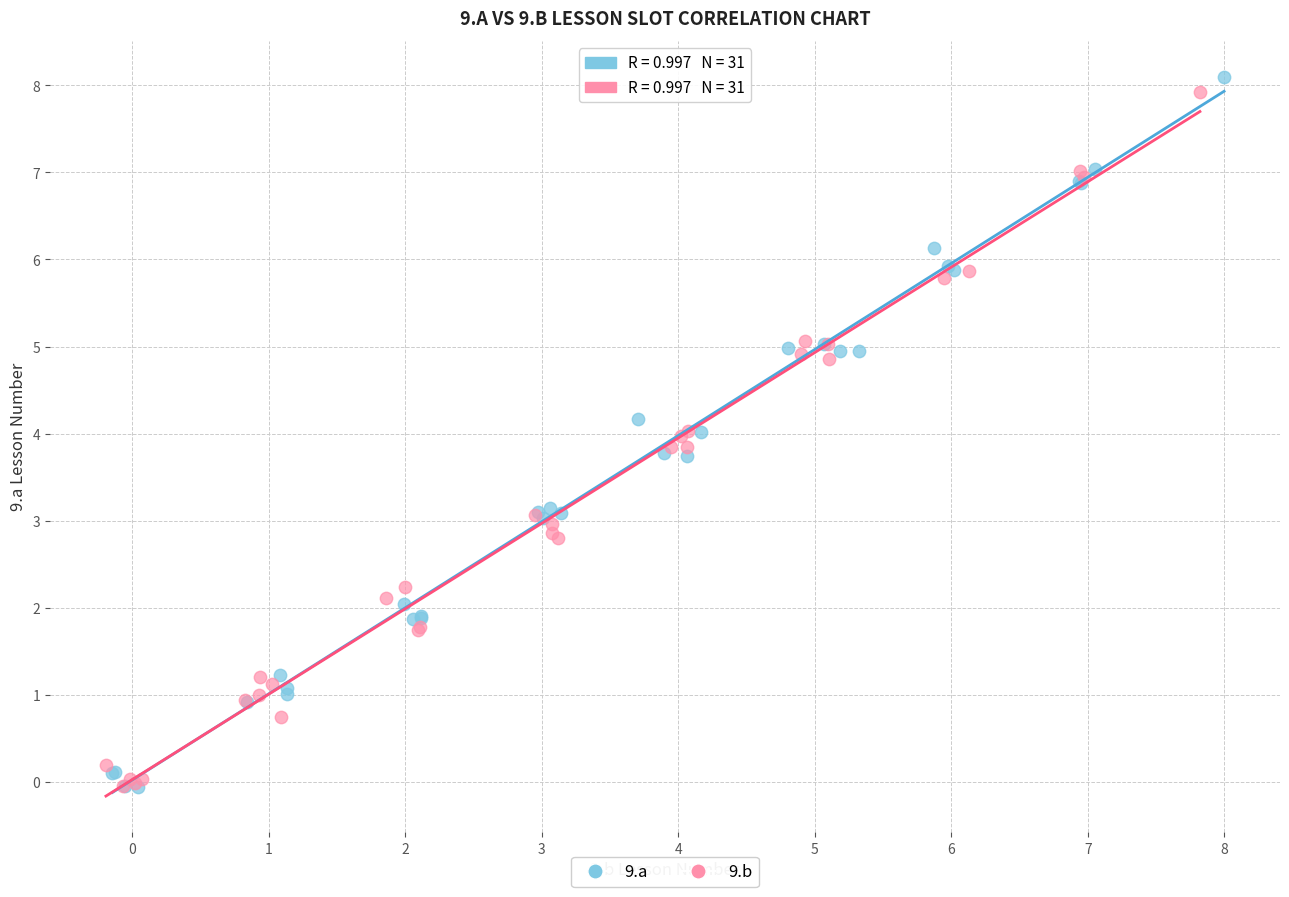

What are all the series names shown in the legend?

9.a, 9.b